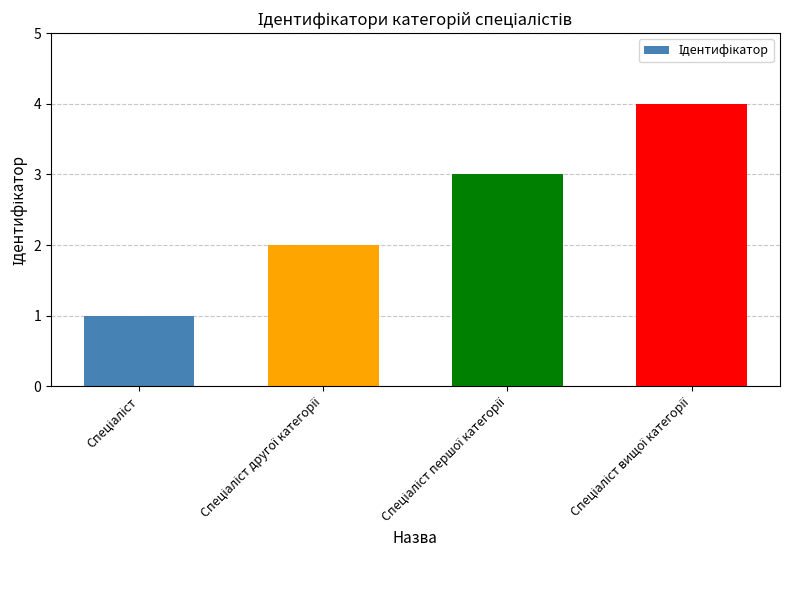

What is the greatest value displayed?

4